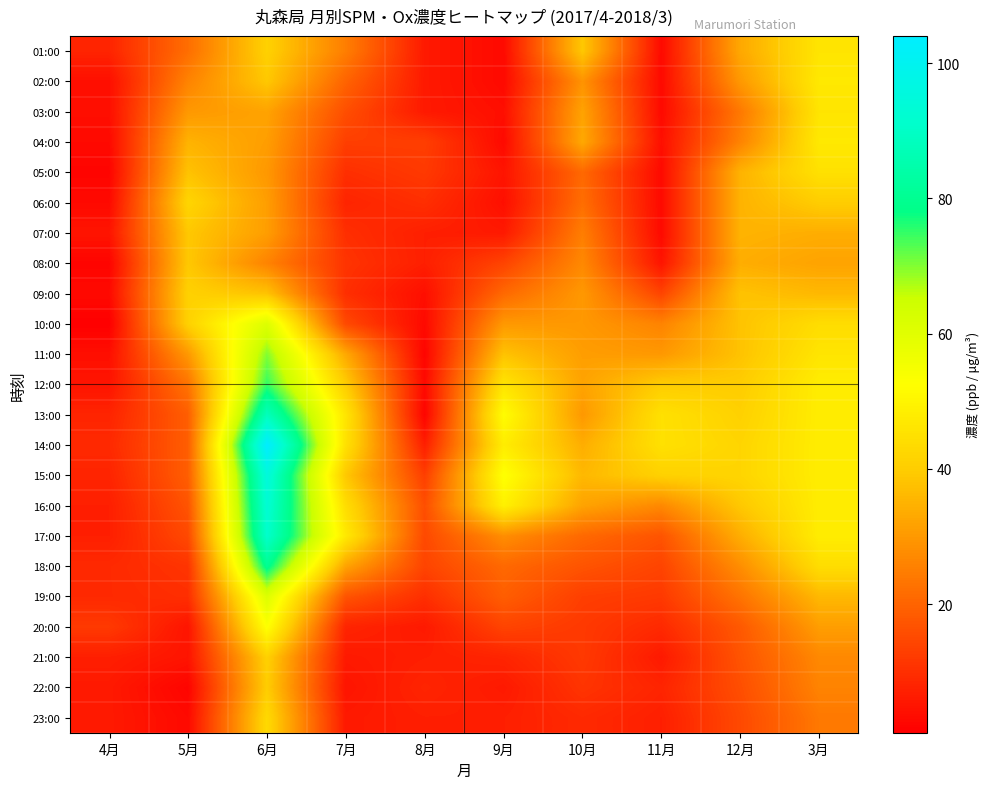

How many data points does each series have?

10